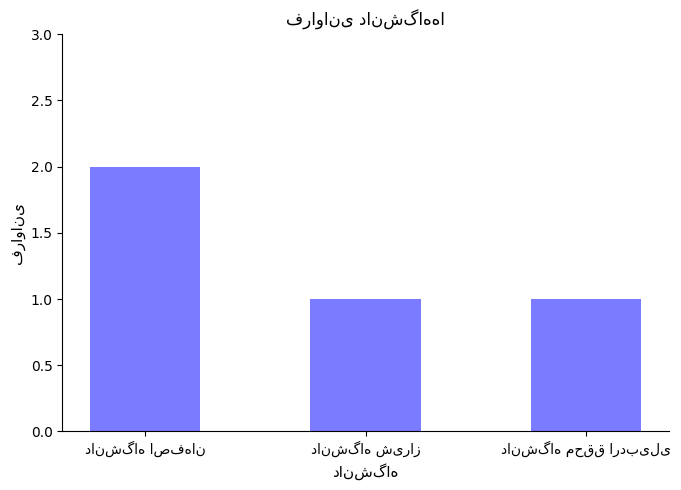

Count the number of data series in this chart.

1